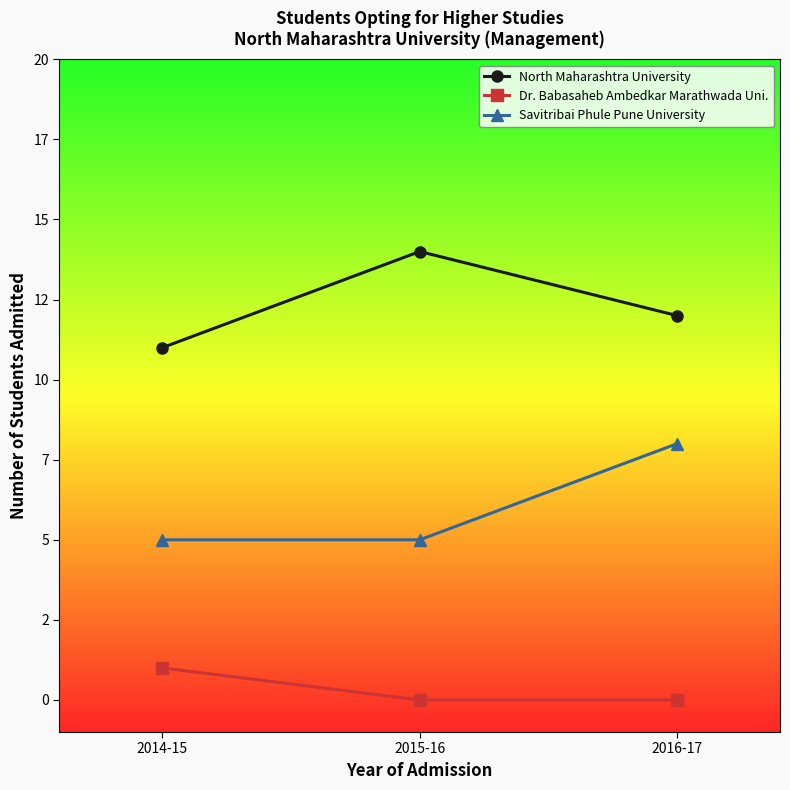

At which category is the sum across all series the highest?

2016-17